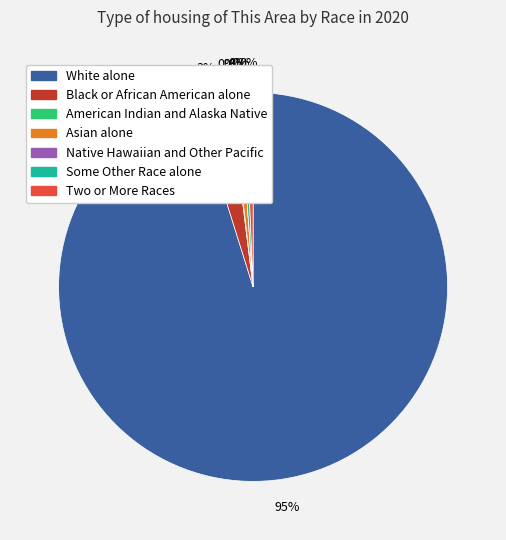

Combined, what portion of the pie is Black or African American alone and Native Hawaiian and Other Pacific?

2.9%